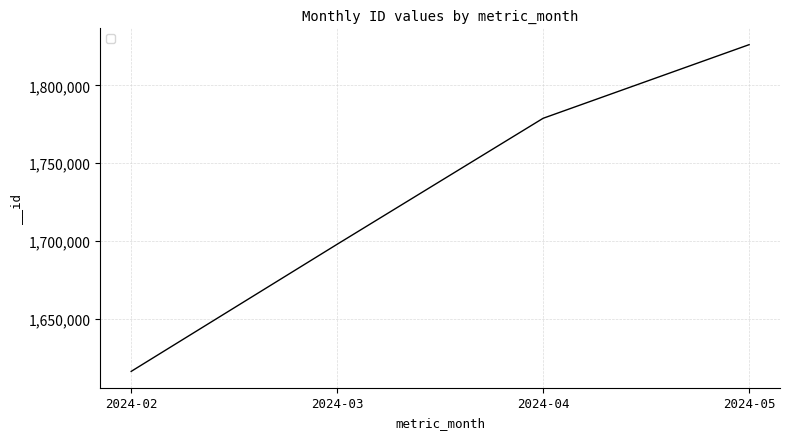

The value at 2024-02 is 1616147. True or false?

True